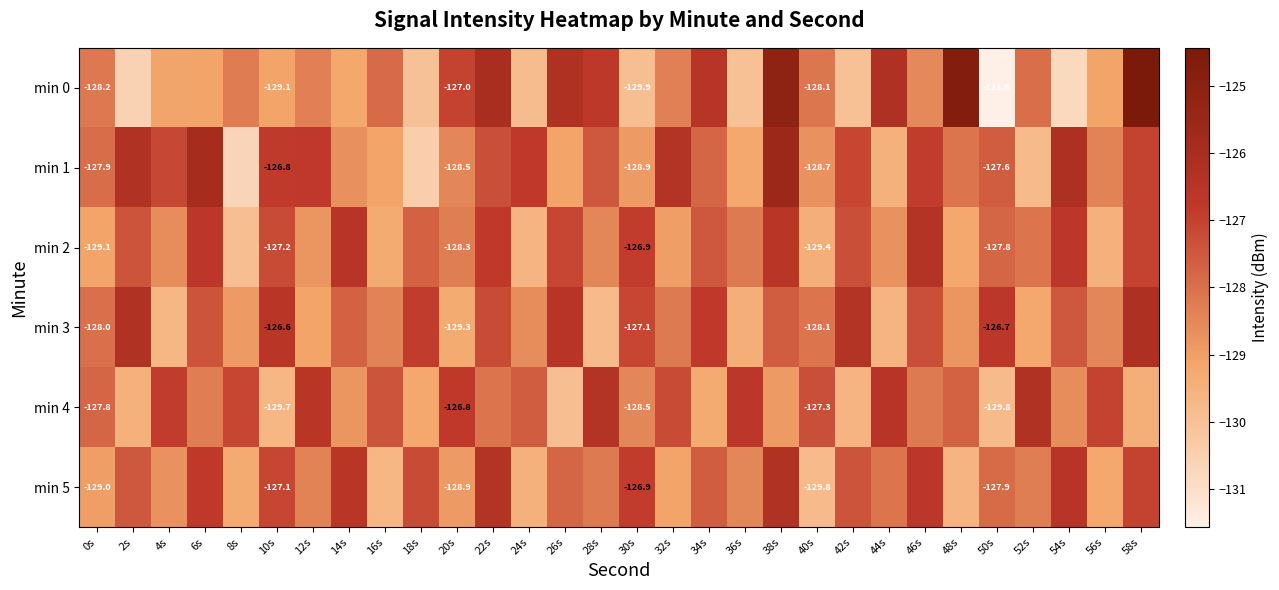

How many values in the min 5 series exceed -127?

7